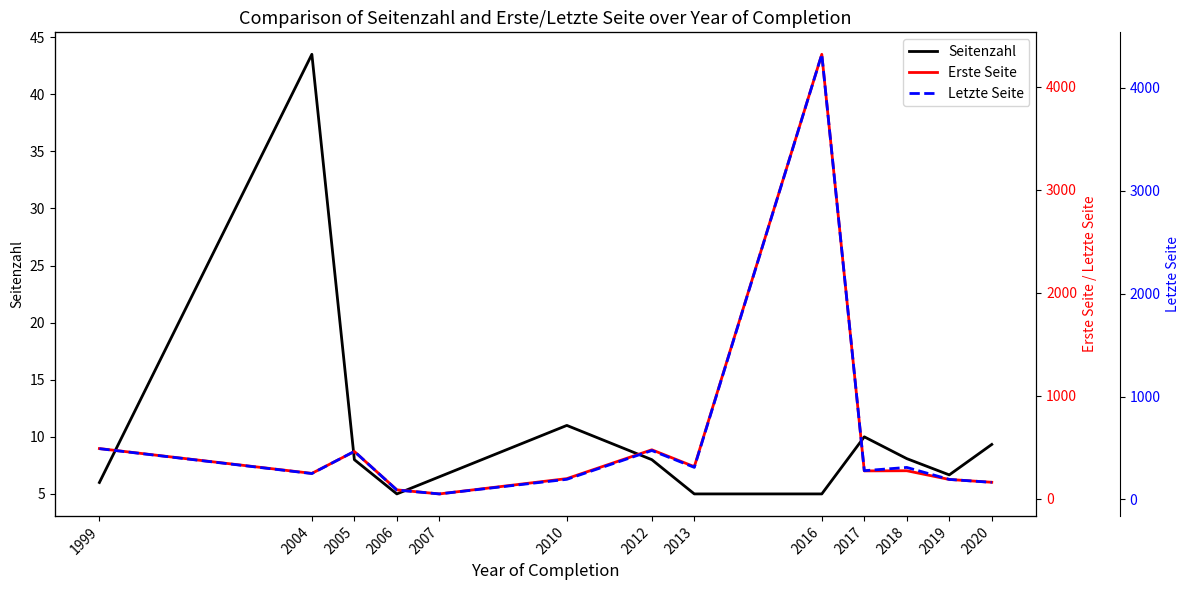

Which series has the largest total across all categories?

Letzte Seite